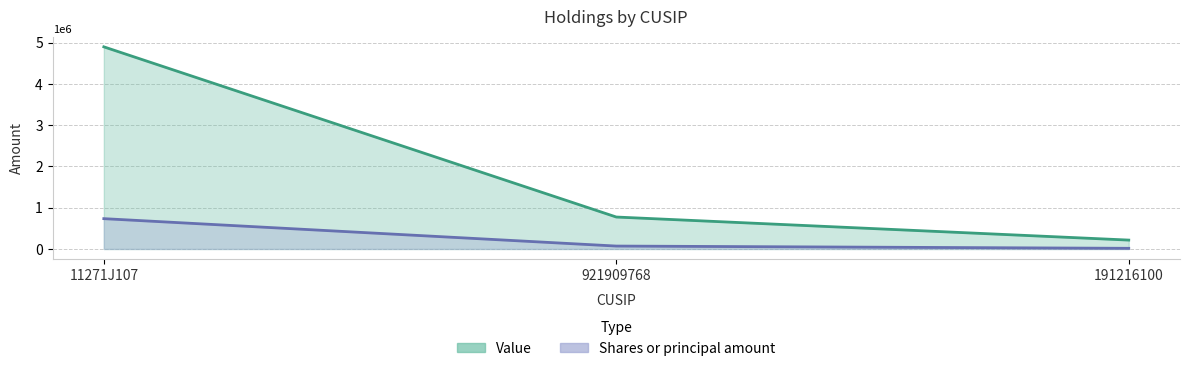

Is the value of Value at 191216100 greater than the value of Shares or principal amount at 191216100?

Yes